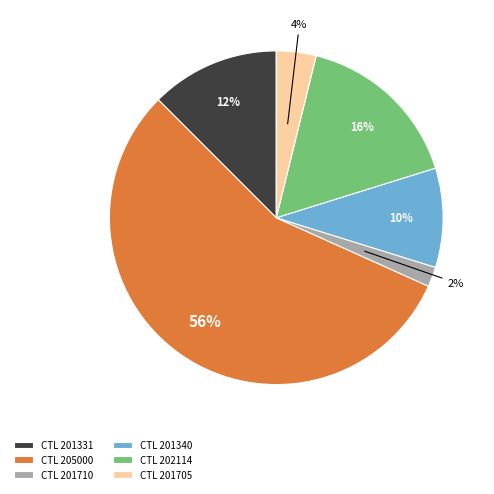

To the nearest percent, what portion does CTL 202114 represent?

16%